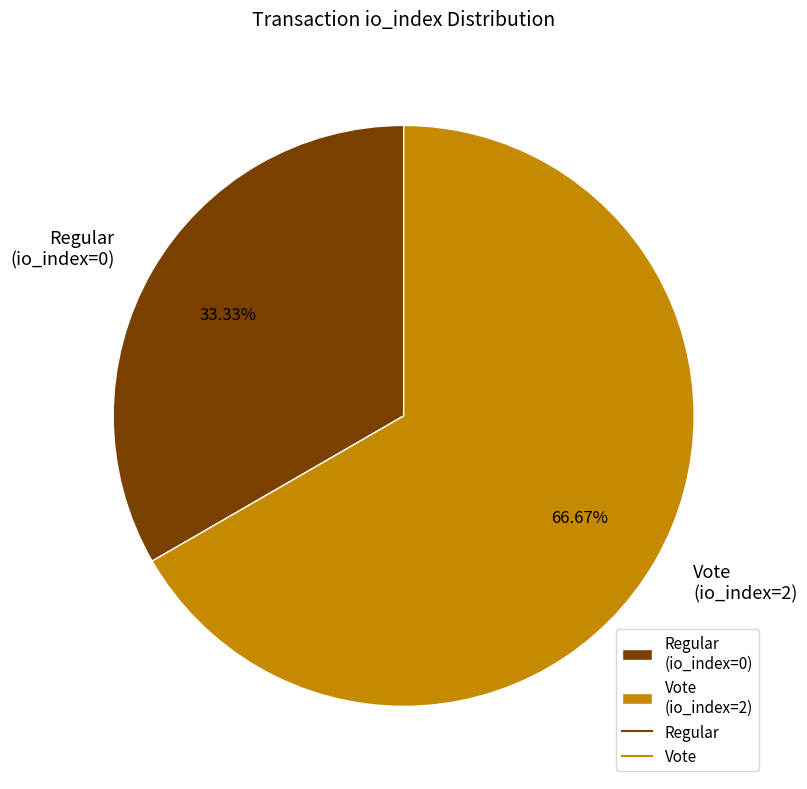

Rank the categories by value from highest to lowest.

Vote (io_index=2), Regular (io_index=0)